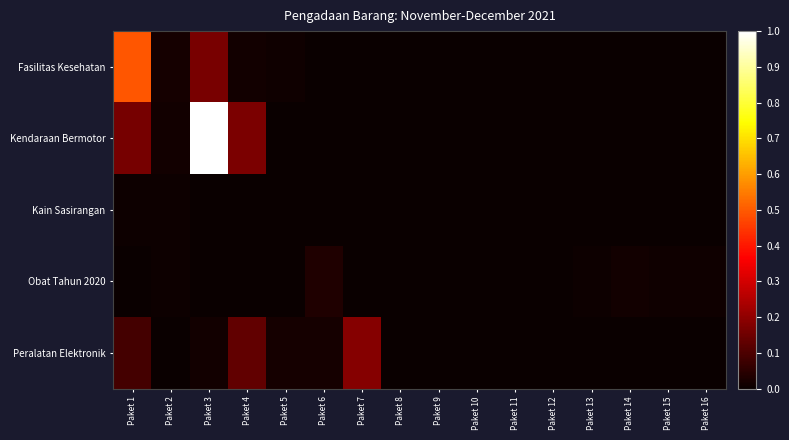

Between Paket 12 and Paket 9, which is larger?

Paket 12